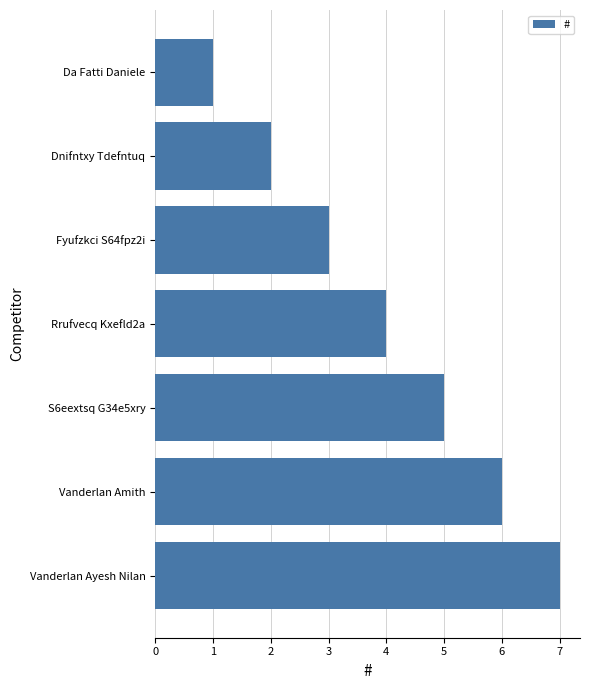

What position from the bottom is Vanderlan Amith?

2